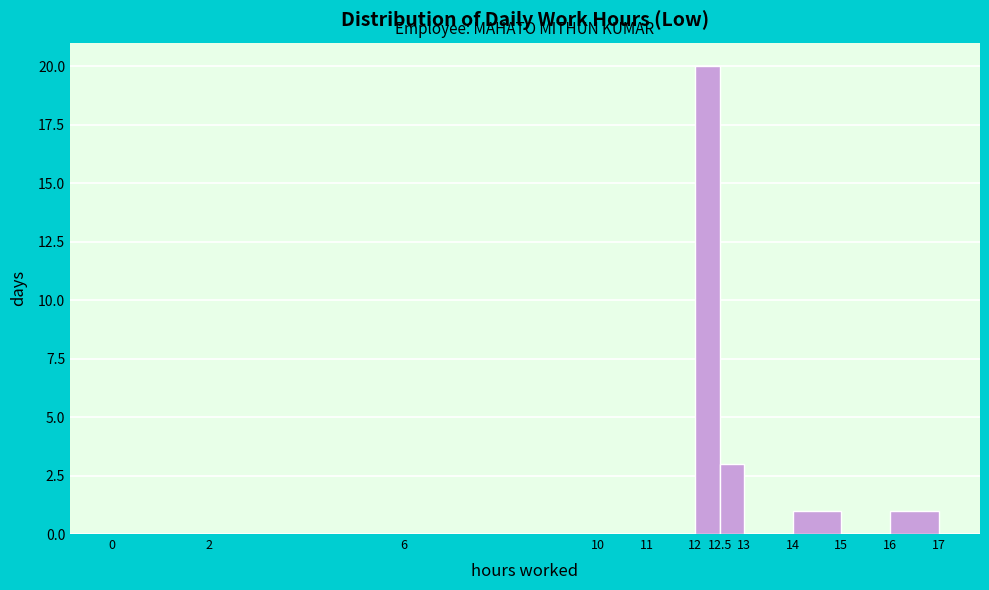

Reading left to right, list every bar in this chart as the range it spans on the x-axis followed by its height. The values are not printed on the chart, so give them approximately, as read against the axis.

0 to 2: 0
2 to 6: 0
6 to 10: 0
10 to 11: 0
11 to 12: 0
12 to 12.5: 20
12.5 to 13: 3
13 to 14: 0
14 to 15: 1
15 to 16: 0
16 to 17: 1